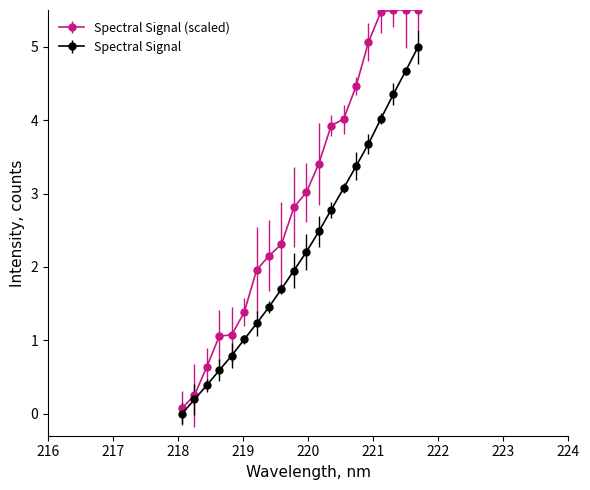

What is the maximum value for Spectral Signal?

5.0